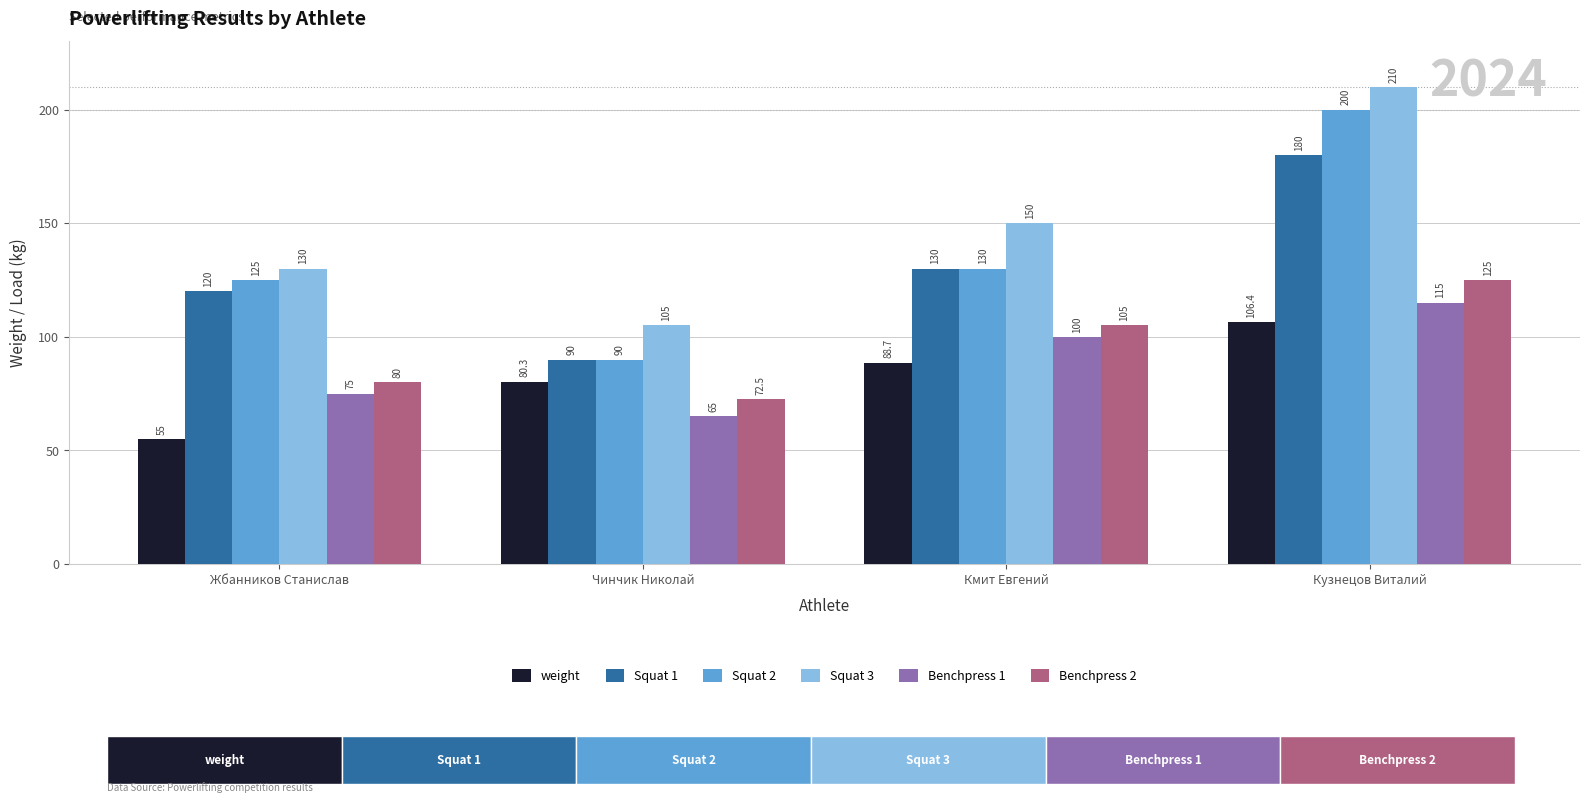

The Benchpress 2 series shows 125.8 at Чинчик Николай. True or false?

False